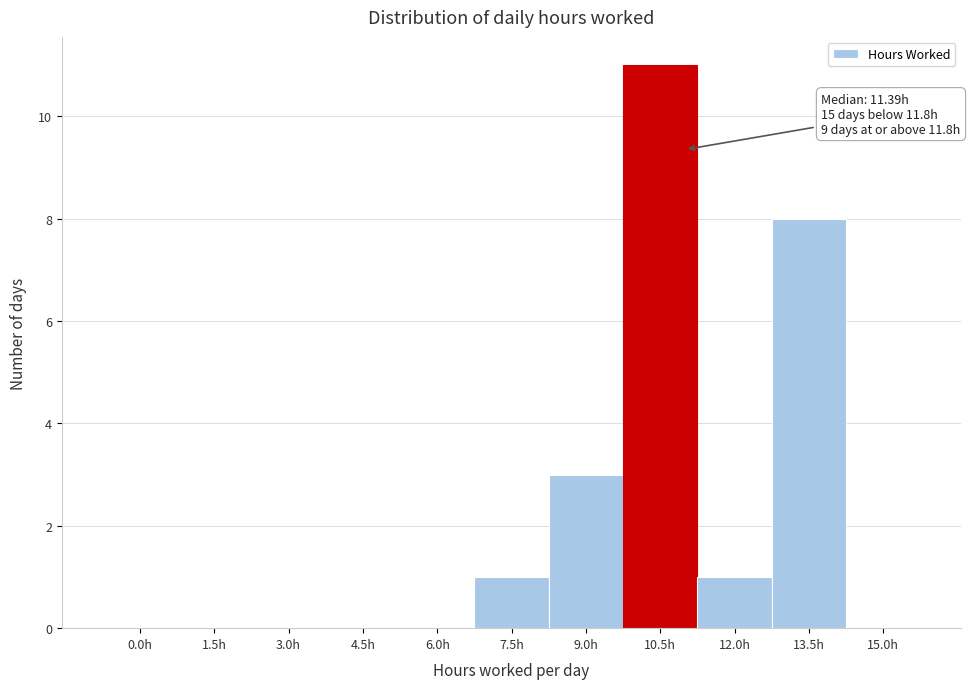

Reading left to right, extract all data points from this chart.

0.0h=0	1.5h=0	3.0h=0	4.5h=0	6.0h=0	7.5h=1	9.0h=3	10.5h=11	12.0h=1	13.5h=8	15.0h=0